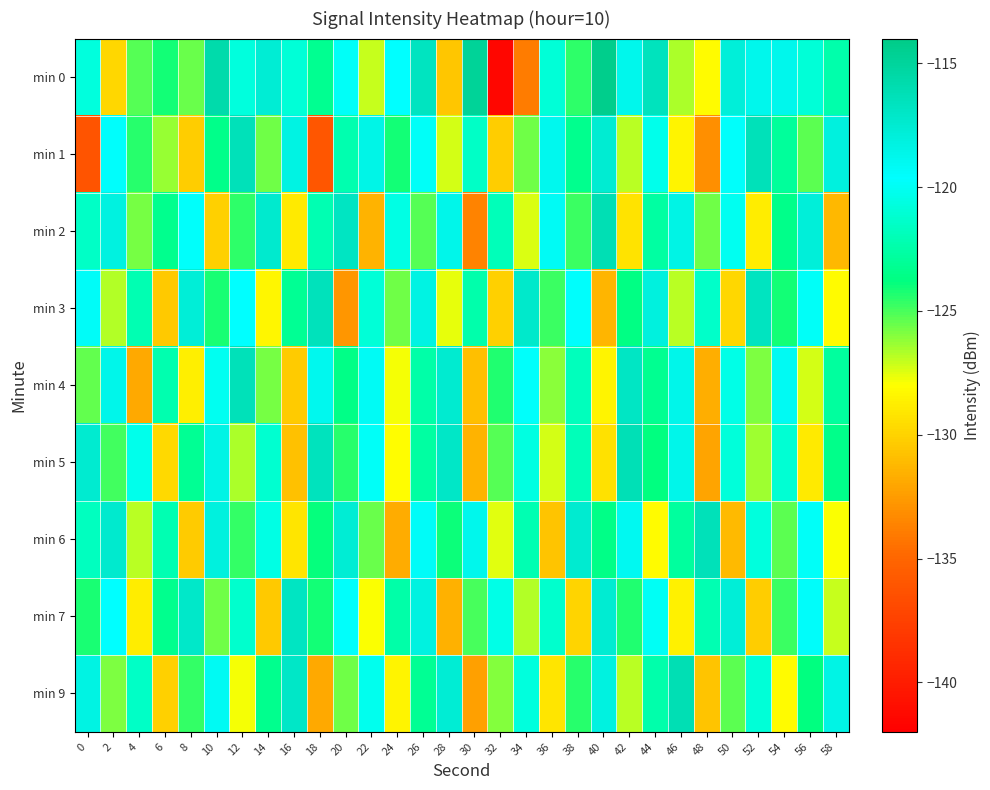

How many series are shown in this chart?

9